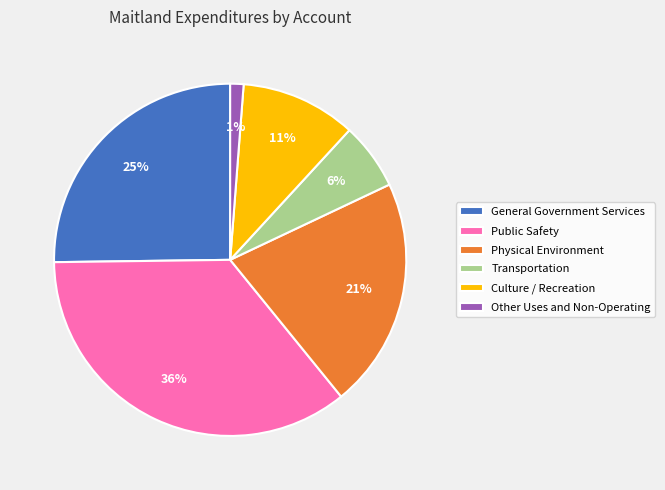

Is it true that Physical Environment is 21% of the pie?

True